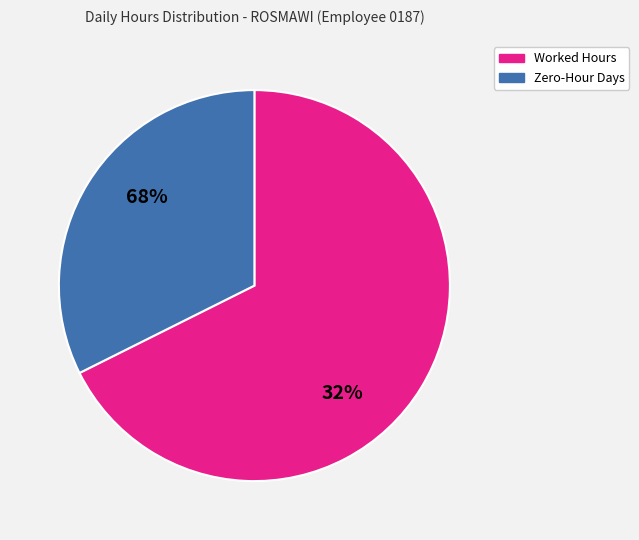

The 3-Thu slice represents 1% of the pie. True or false?

False